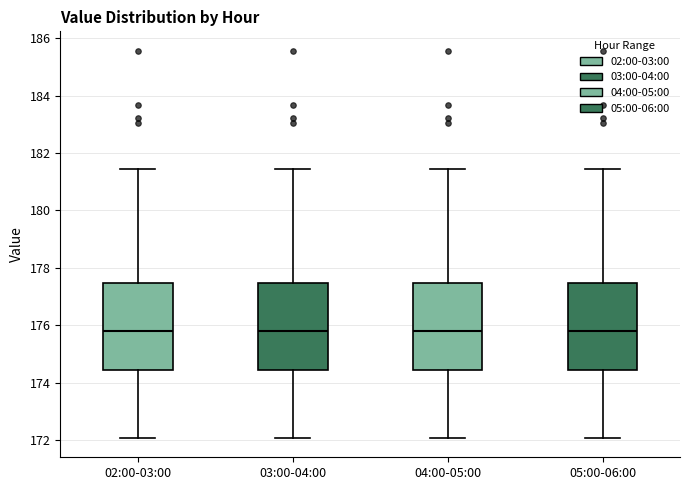

Reading left to right, transcribe this box plot: for each box, give where its median line is, the range the box spans, and where its two whiskers end, as read against the y-axis. The values are not printed on the chart, so give them approximately, as read against the axis.

02:00-03:00: median 175.8, box 174.4 to 177.4, whiskers 172.0 to 181.4
03:00-04:00: median 175.8, box 174.4 to 177.4, whiskers 172.0 to 181.4
04:00-05:00: median 175.8, box 174.4 to 177.4, whiskers 172.0 to 181.4
05:00-06:00: median 175.8, box 174.4 to 177.4, whiskers 172.0 to 181.4